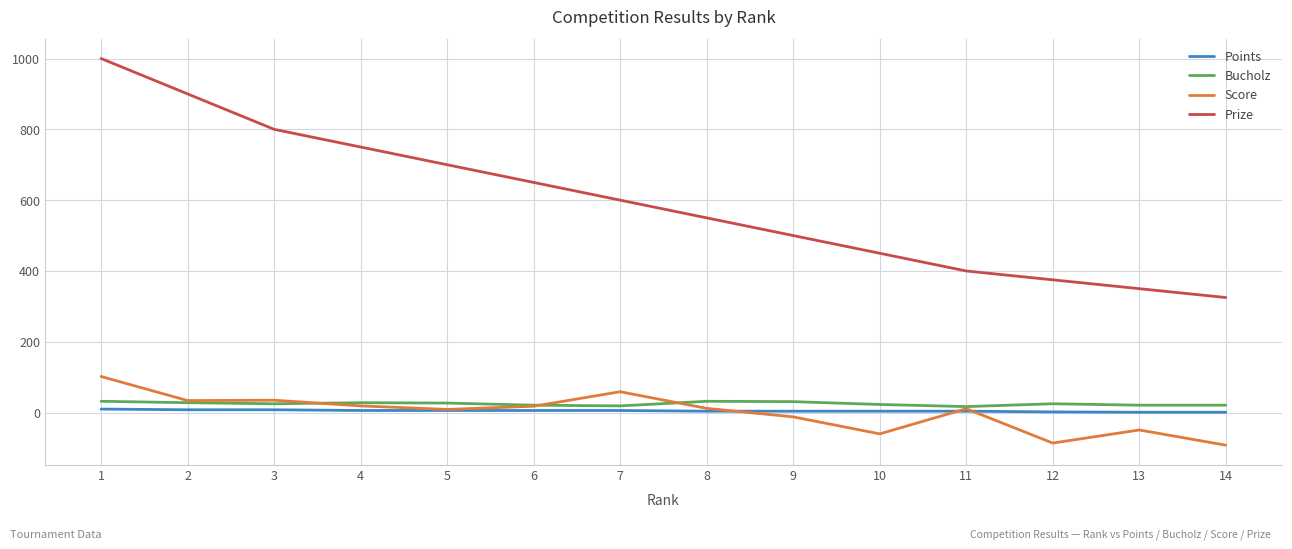

What is the total value across all series at 4?

803